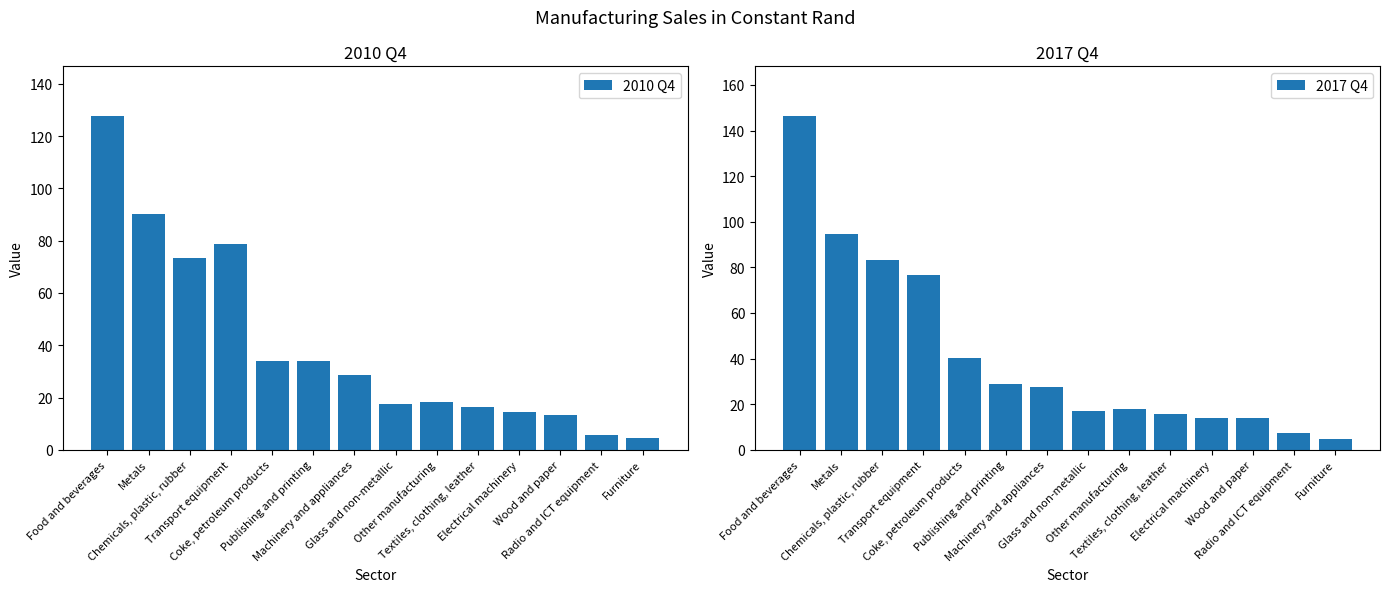

What are all the series names shown in the legend?

2010 Q4, 2017 Q4